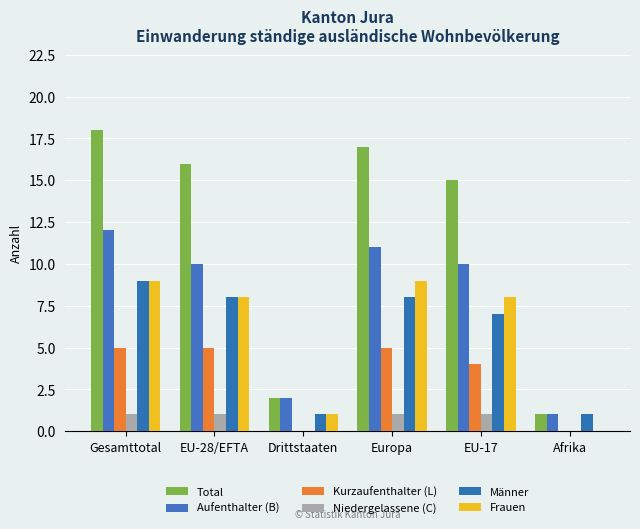

Which series changed the most between Drittstaaten and Europa?

Total